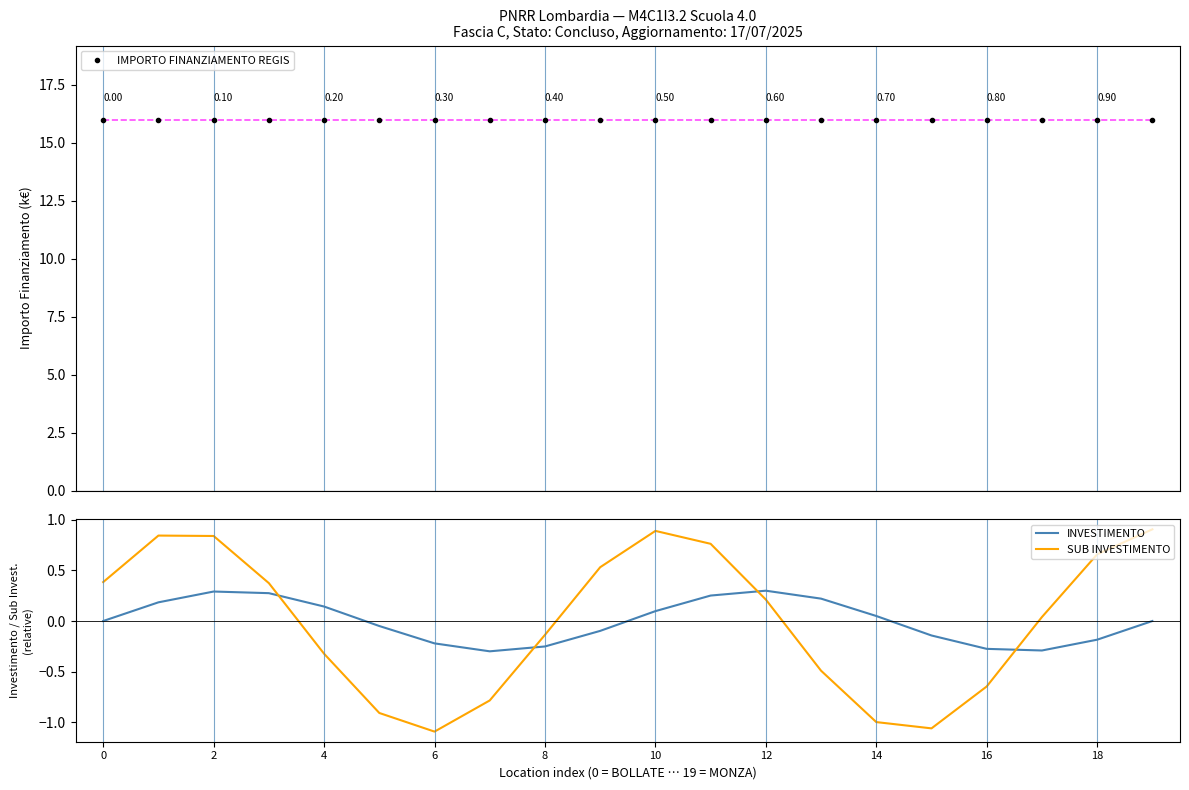

Is the value of SUB INVESTIMENTO at 10 greater than the value of IMPORTO FINANZIAMENTO REGIS at 18?

No